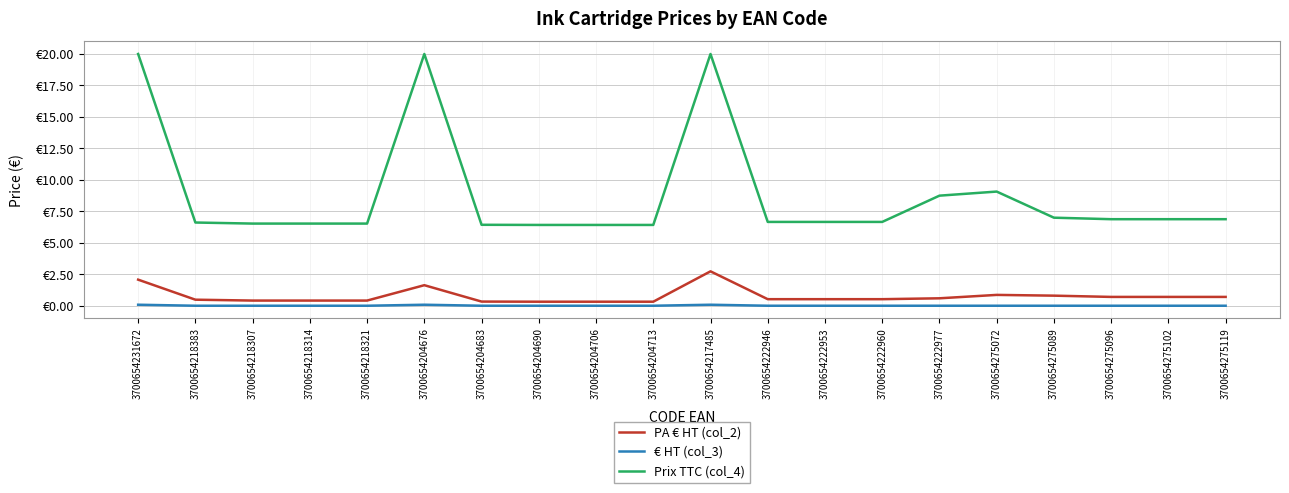

True or false: € HT (col_3) has more than 1 points higher than both neighbors.

True